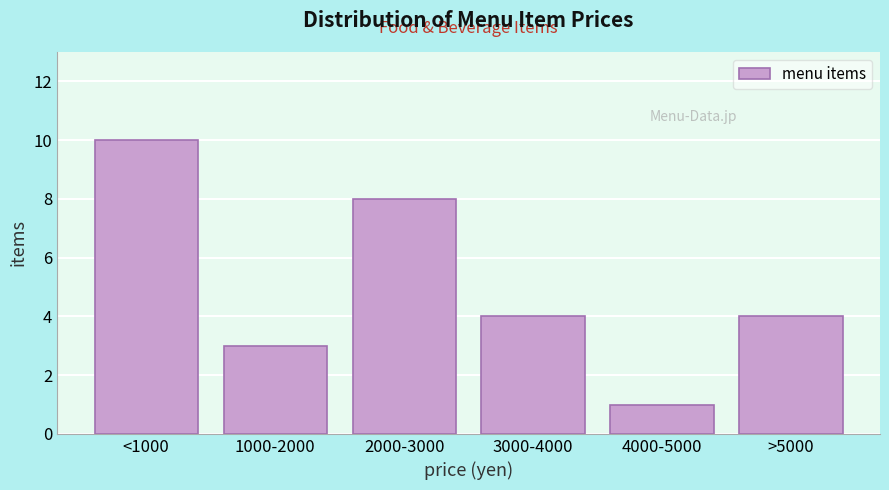

Reading right to left, transcribe all the data shown in this chart.

4	1	4	8	3	10